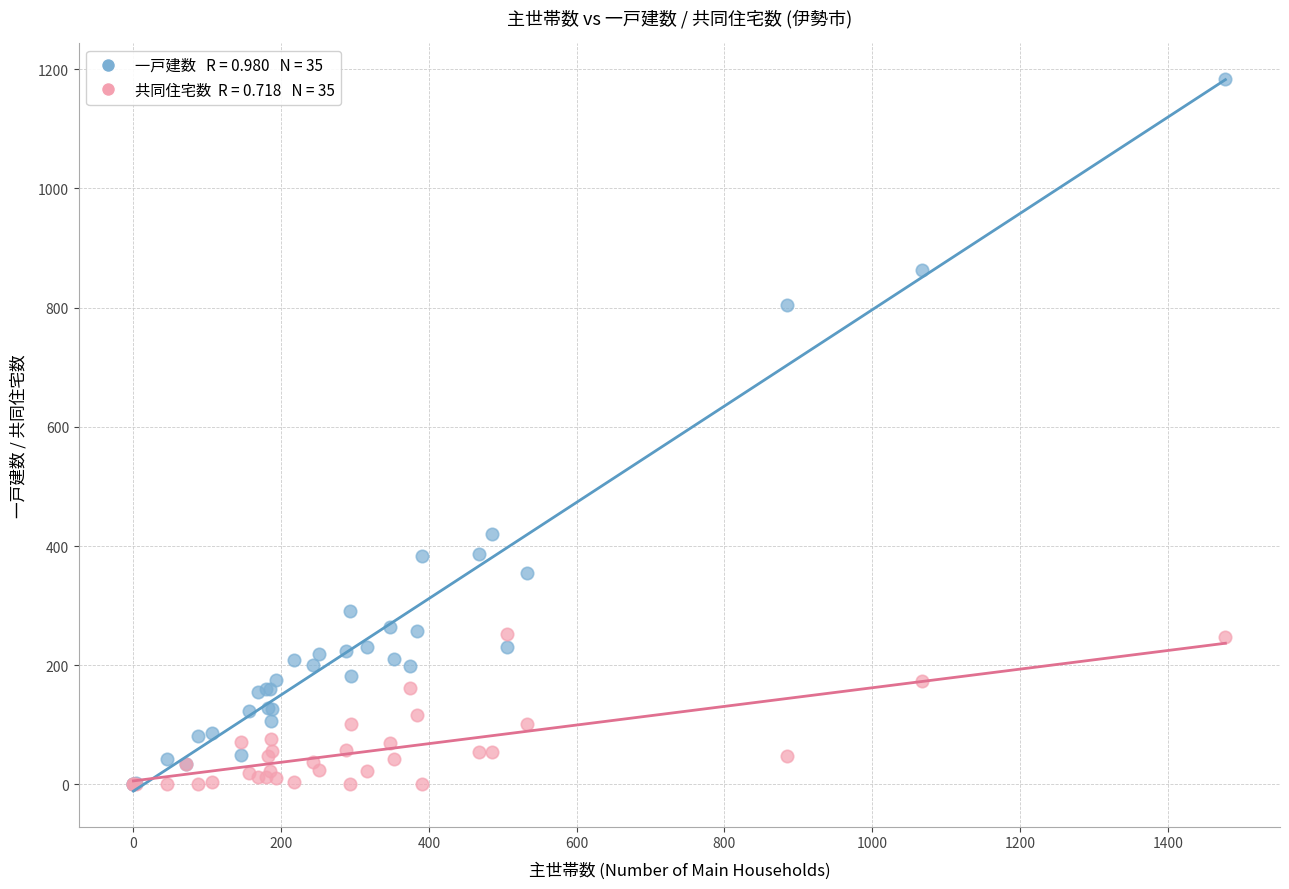

Across all series, what Y value is closest to 592?

420